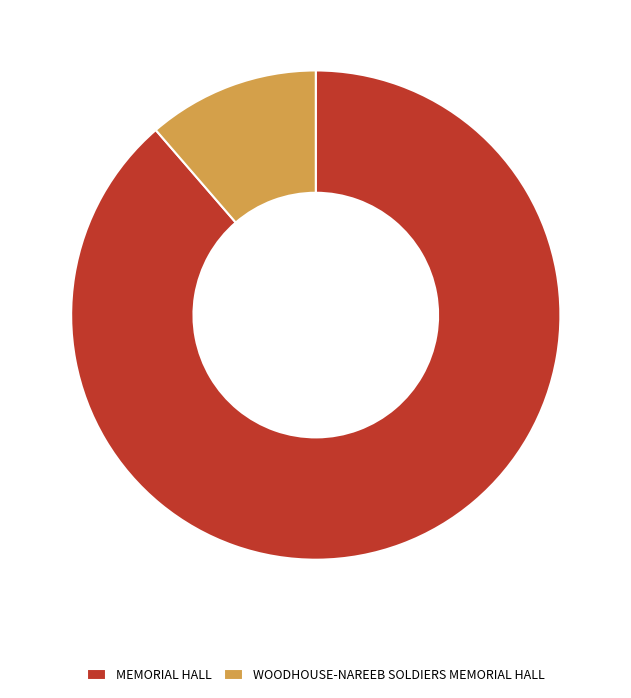

Count the number of slices in the pie.

2